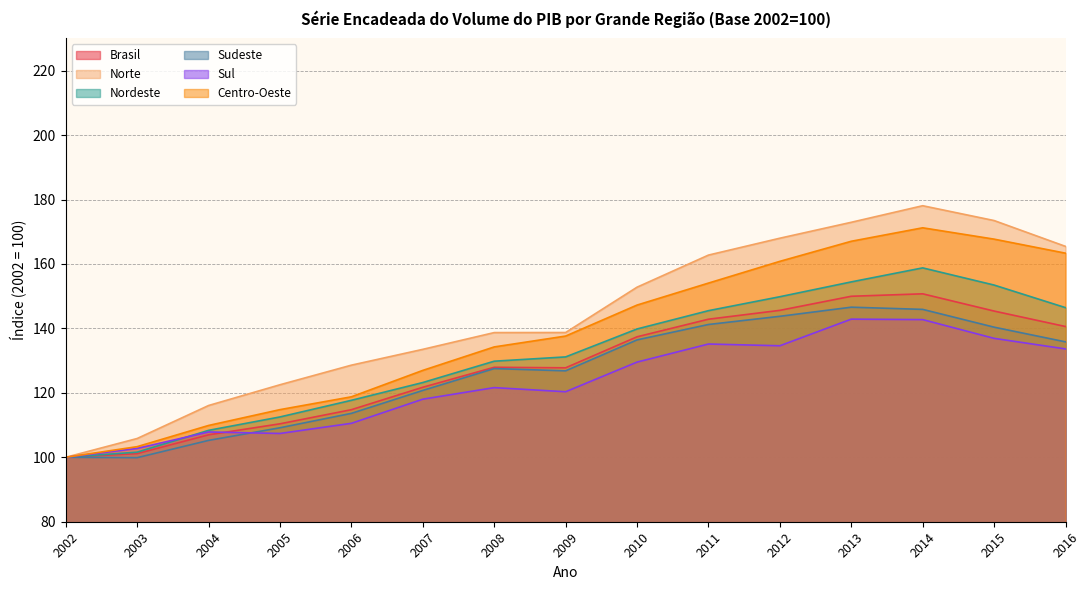

What is the average value of the Centro-Oeste series?

138.5